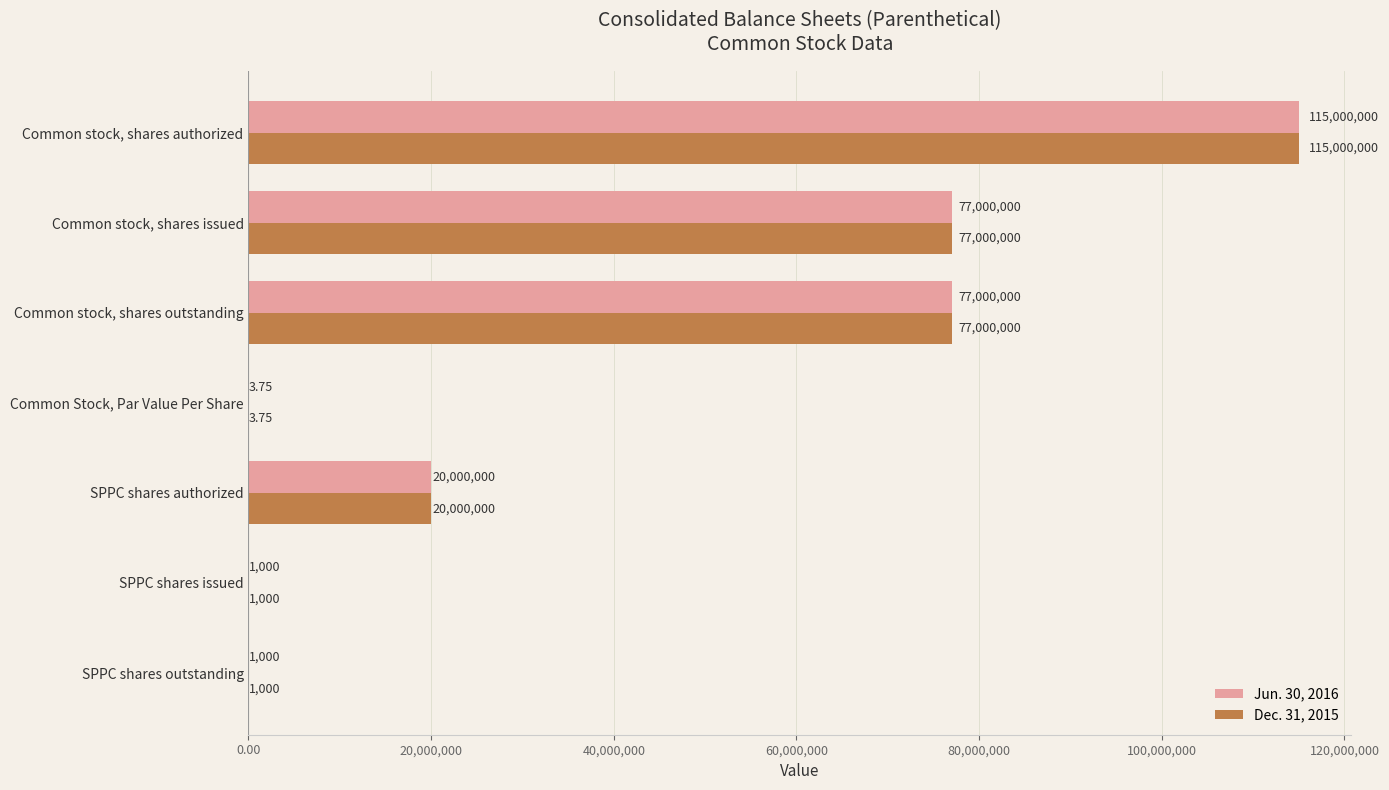

What is the total value across all series at Common stock, shares issued?

154000000.0